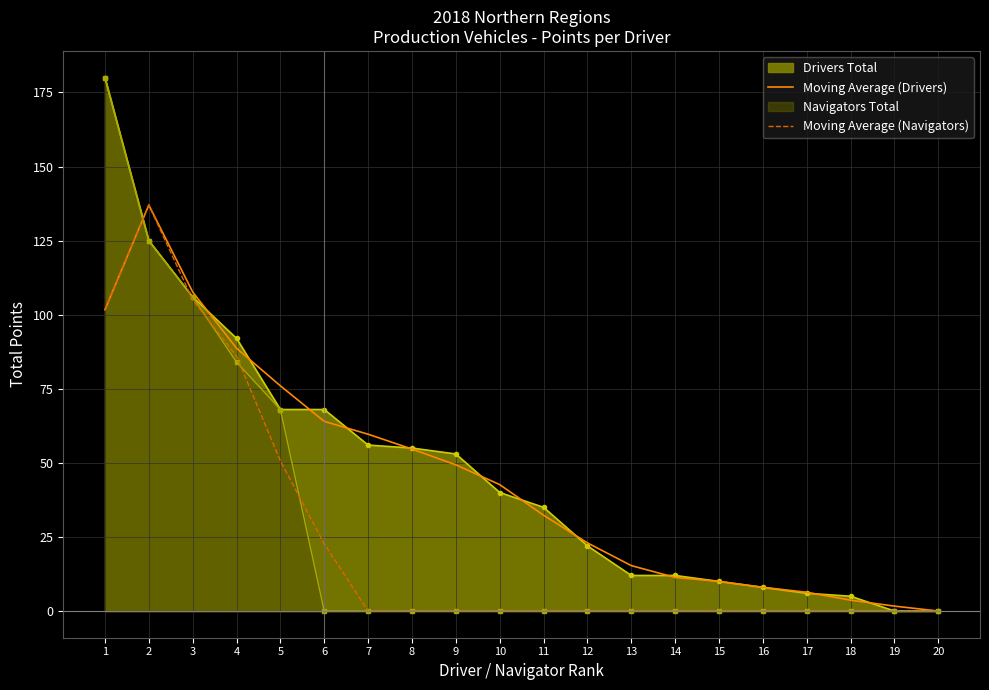

What is the total value across all series at 5?

262.7